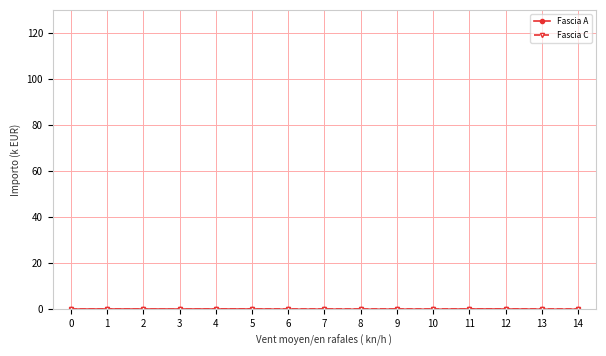

Does the chart have visible grid lines?

Yes